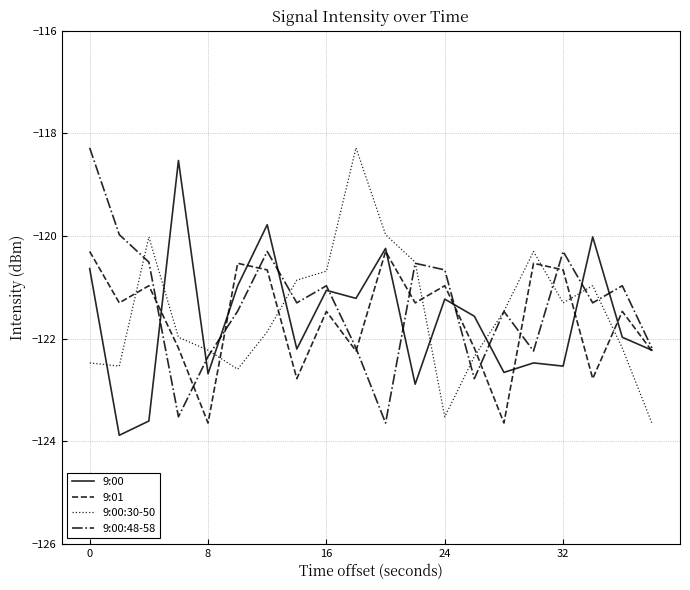

How many lines are shown in the chart?

4